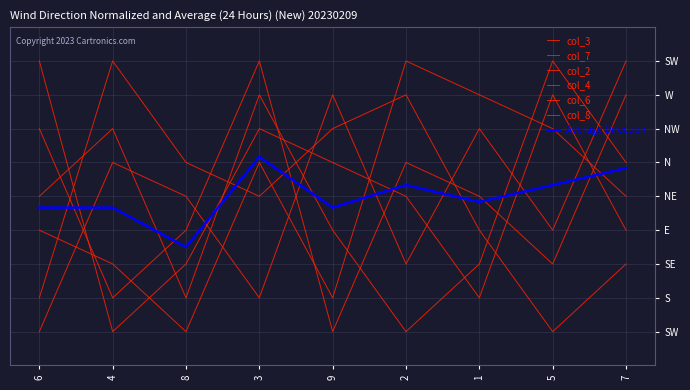

Is this an area chart (filled region under the line)?

No